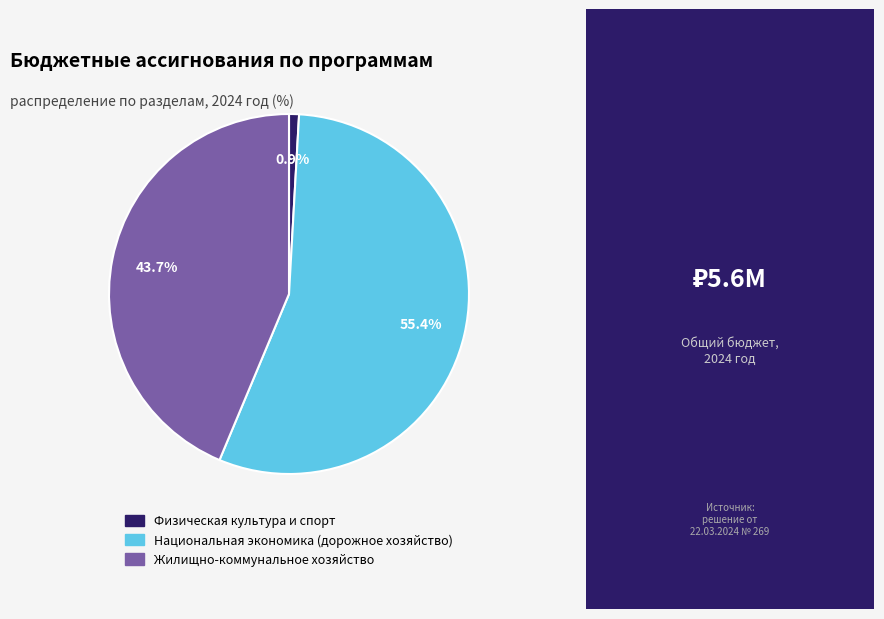

What percentage do Жилищно-коммунальное хозяйство and Национальная экономика (дорожное хозяйство) together represent?

99.1%